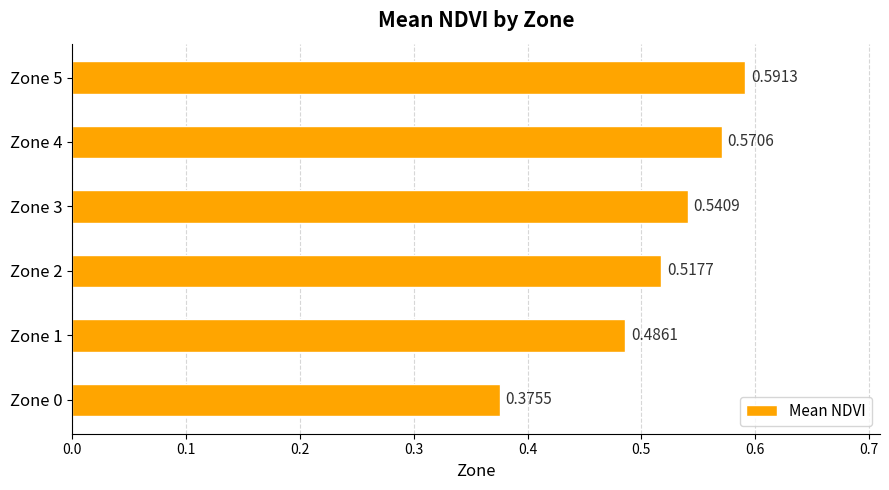

How many bars are there in total?

6